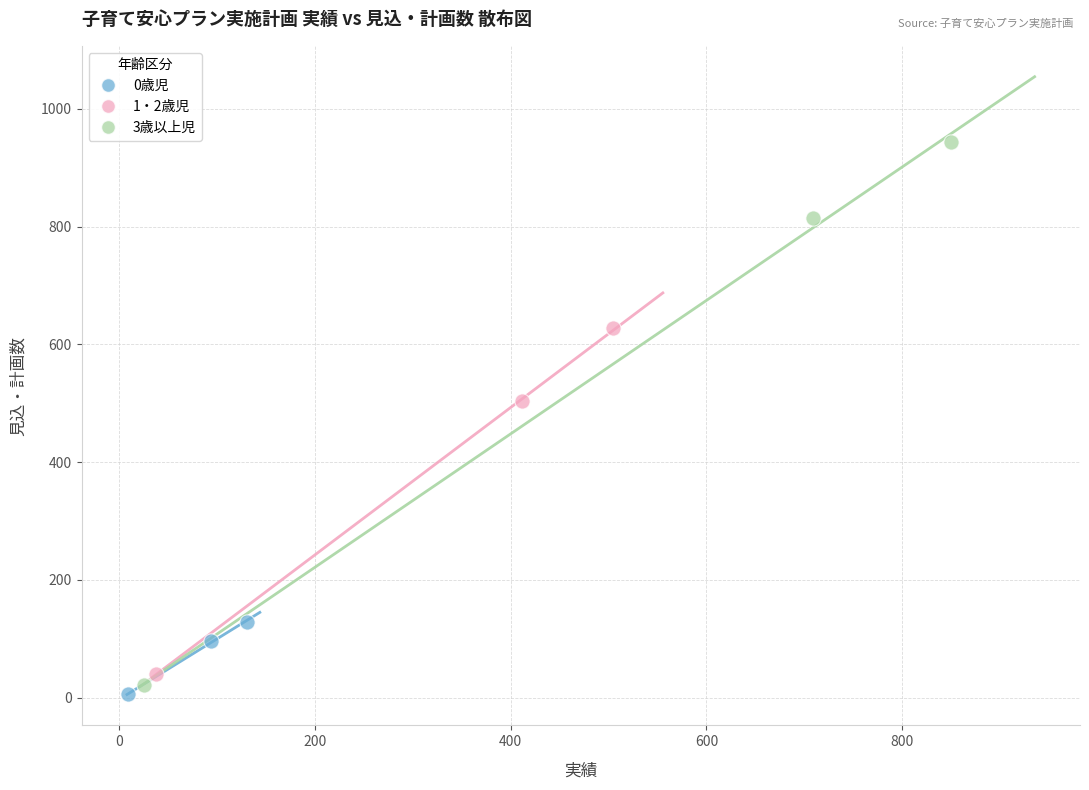

Which series reaches the maximum Y coordinate?

3歳以上児